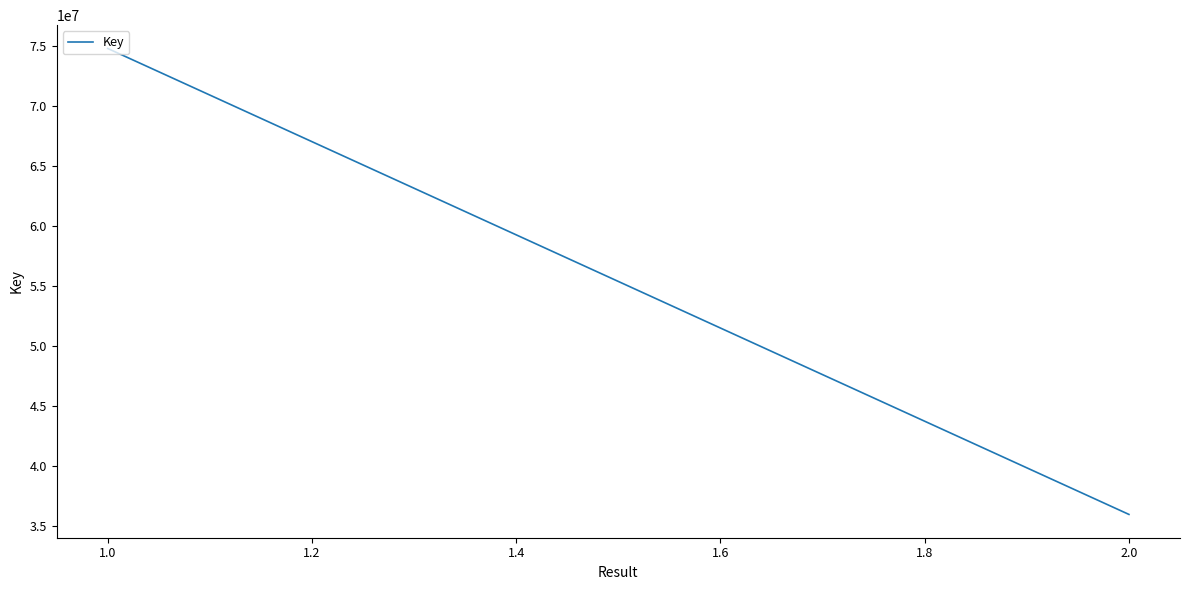

Reading left to right, what are all the values shown in this chart?

74822577	74822577	35993231	35993231